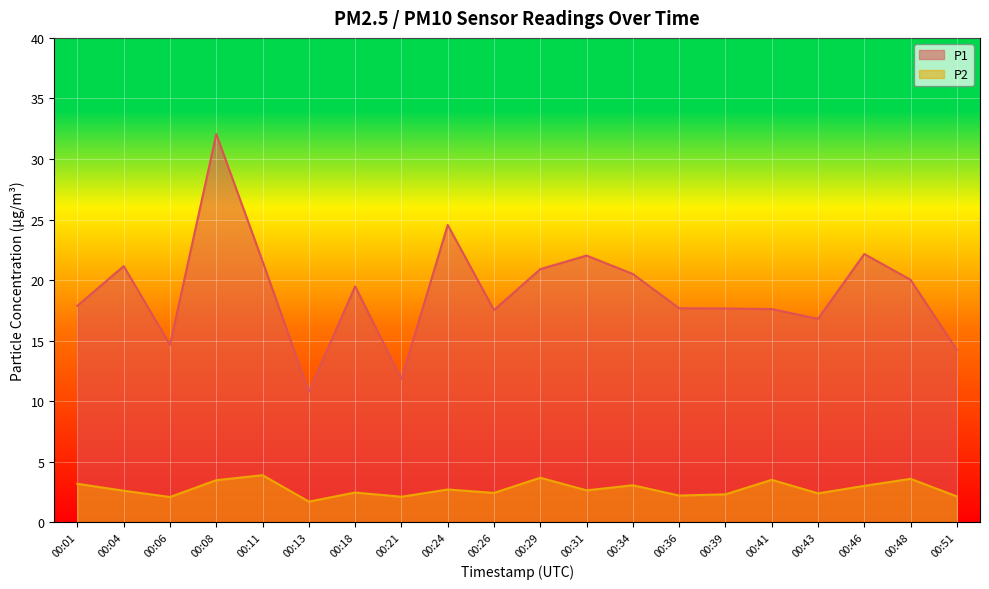

The value of P1 at 00:39 is 17.6. True or false?

True